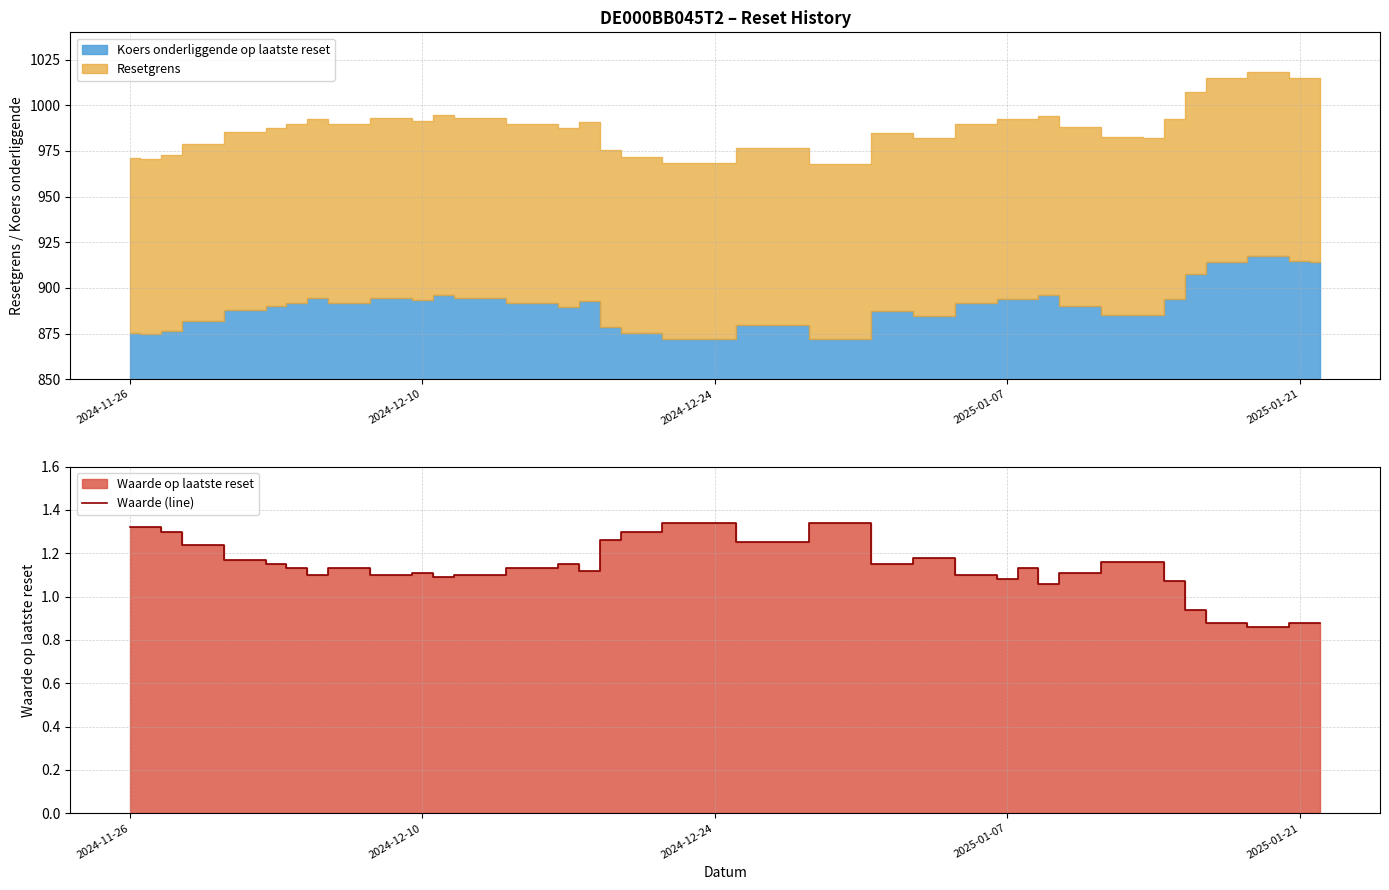

At which label does Waarde (line) first exceed 1?

2024-11-26